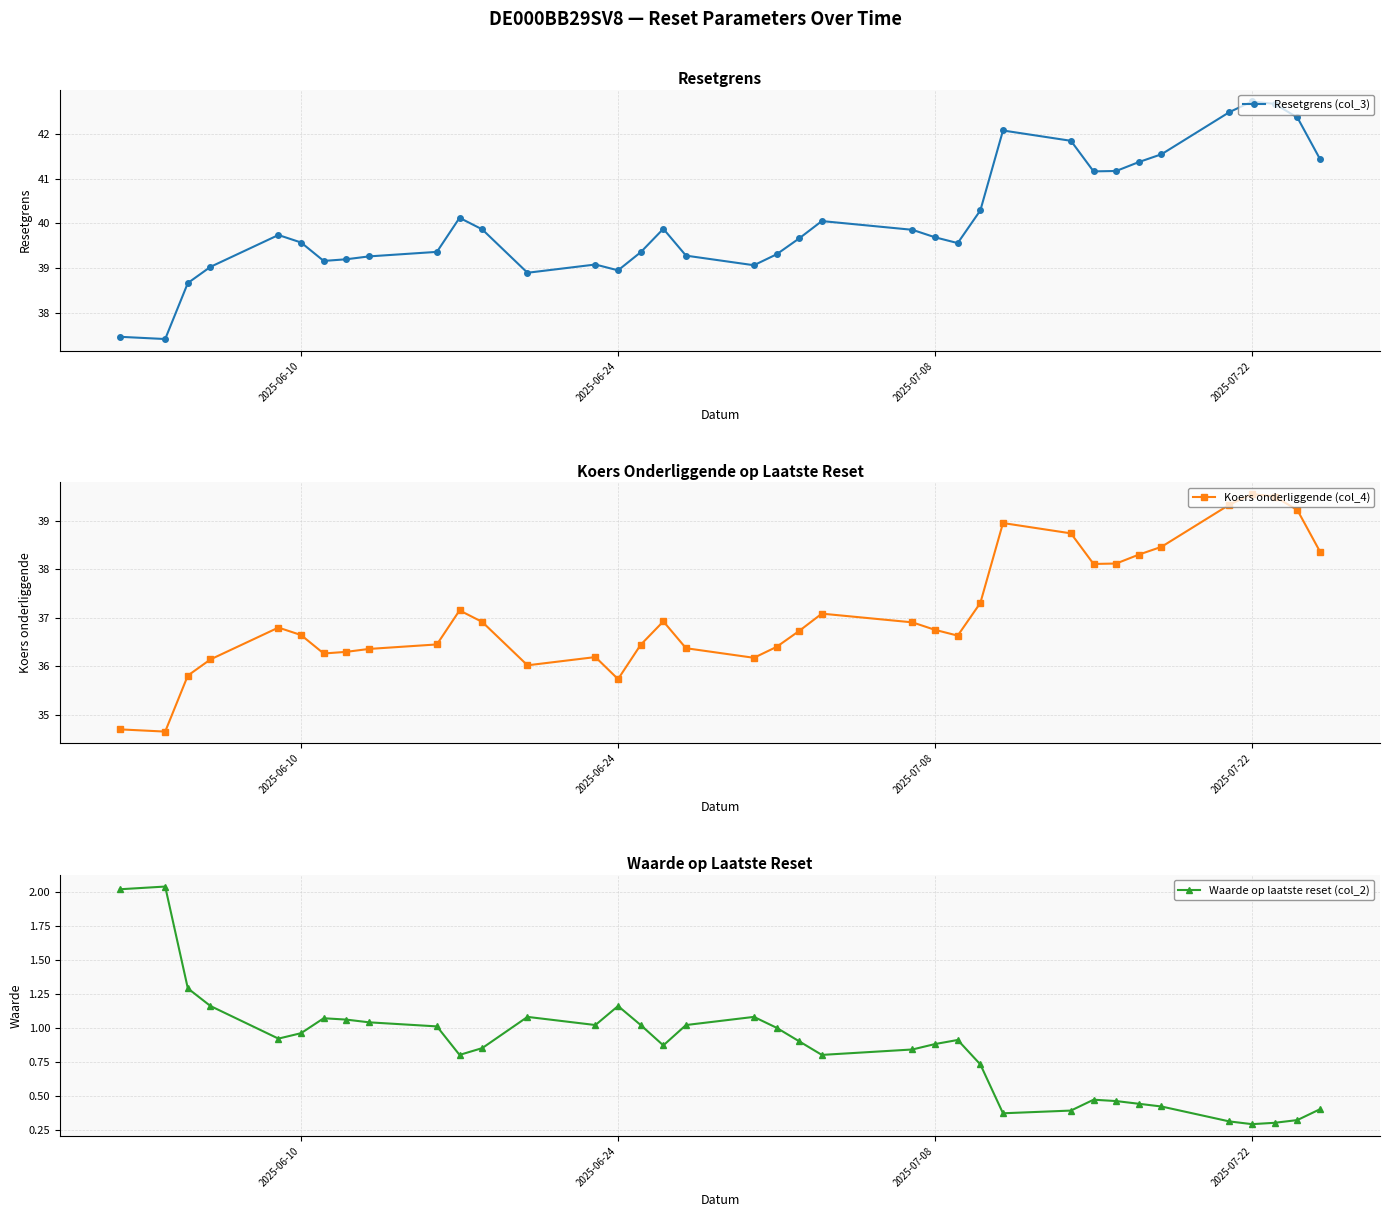

Which series has the largest total across all categories?

Resetgrens (col_3)